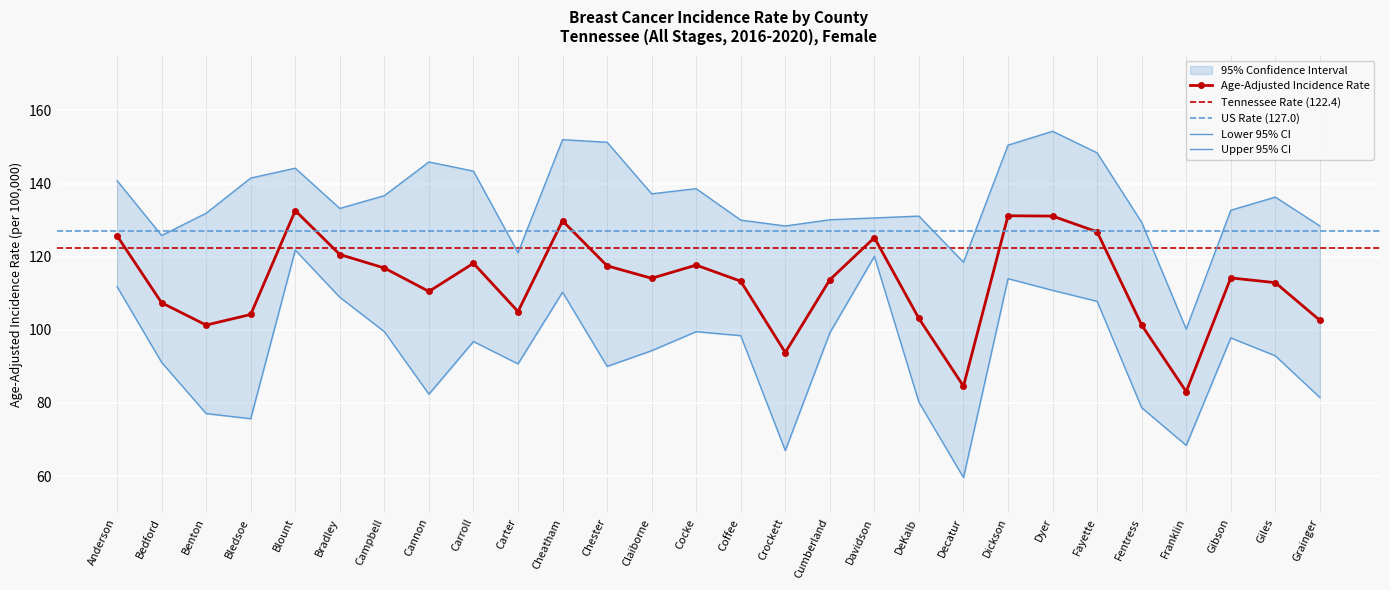

Which series has the largest total across all categories?

Upper 95% CI